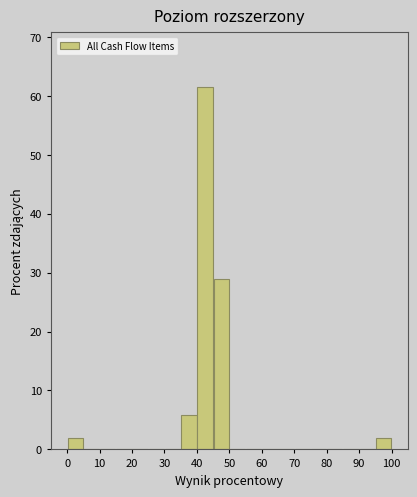

How tall is the bar that spans 95 to 100 on the x-axis? The values are not printed on the chart, so give them approximately, as read against the axis.

2